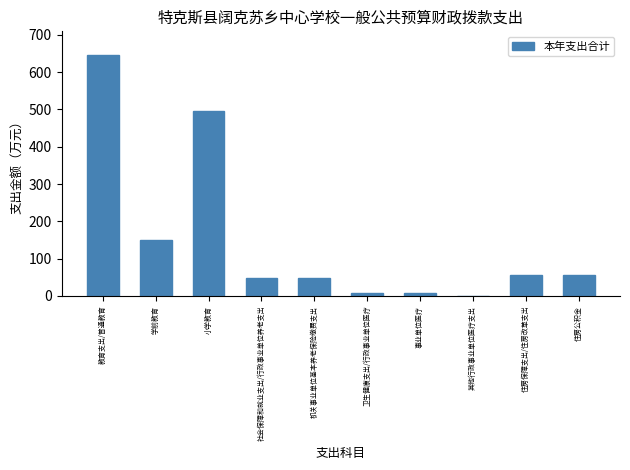

What is the change in value from 教育支出/普通教育 to 小学教育?

-149.8